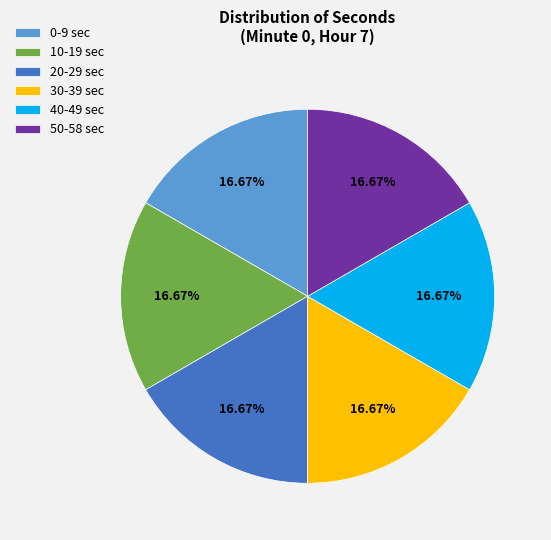

Is there a majority slice in this chart?

No